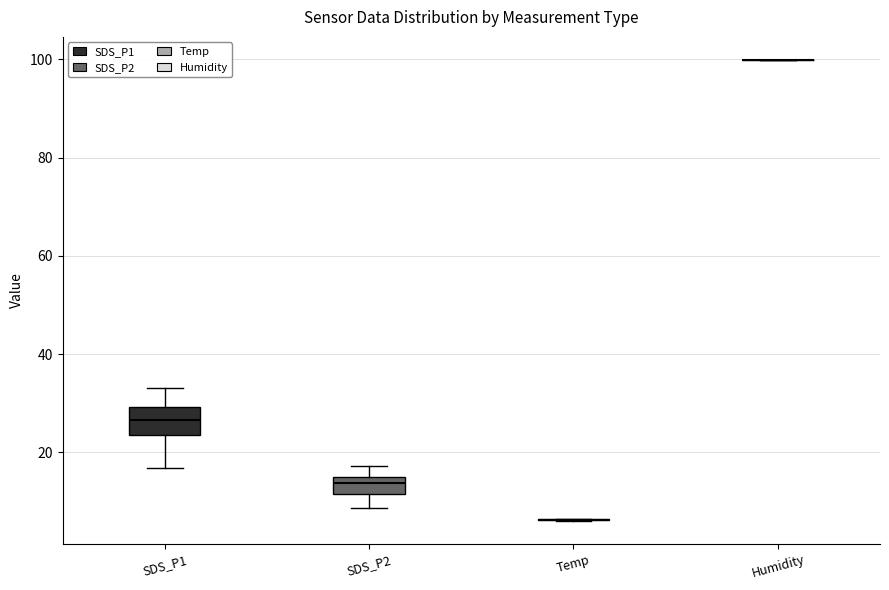

Where does the upper whisker of the box for SDS_P1 end on the y-axis? The values are not printed on the chart, so give them approximately, as read against the axis.

34